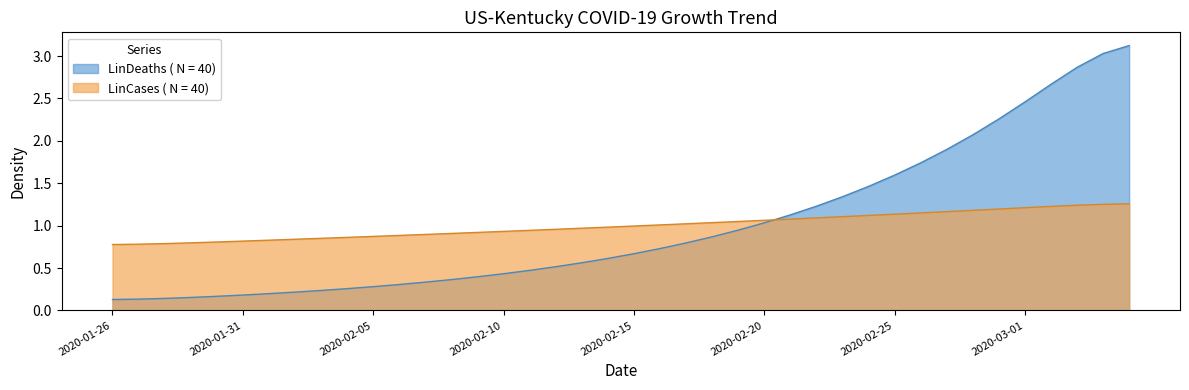

What is the difference between the maximum and minimum values in the LinCases series?

3.0